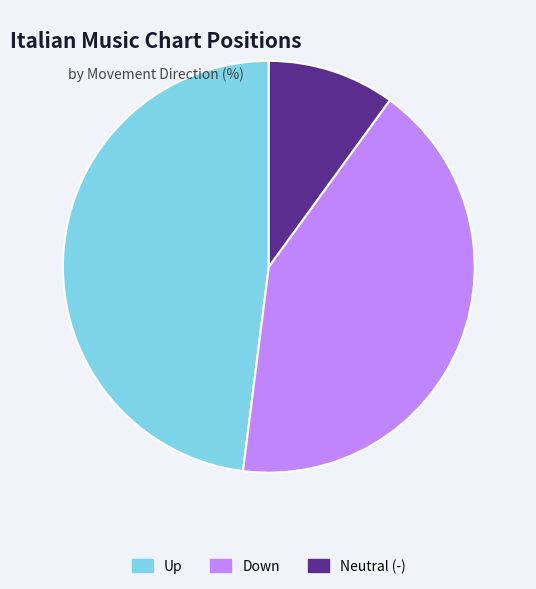

The Up slice represents 48% of the pie. True or false?

True